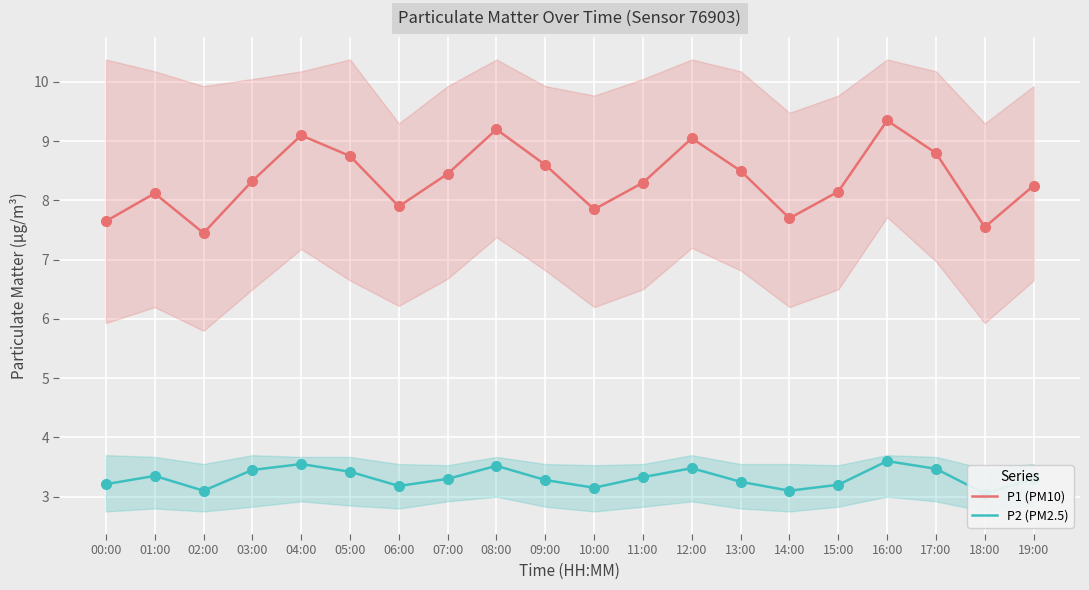

At how many categories does at least one series exceed 8?

14